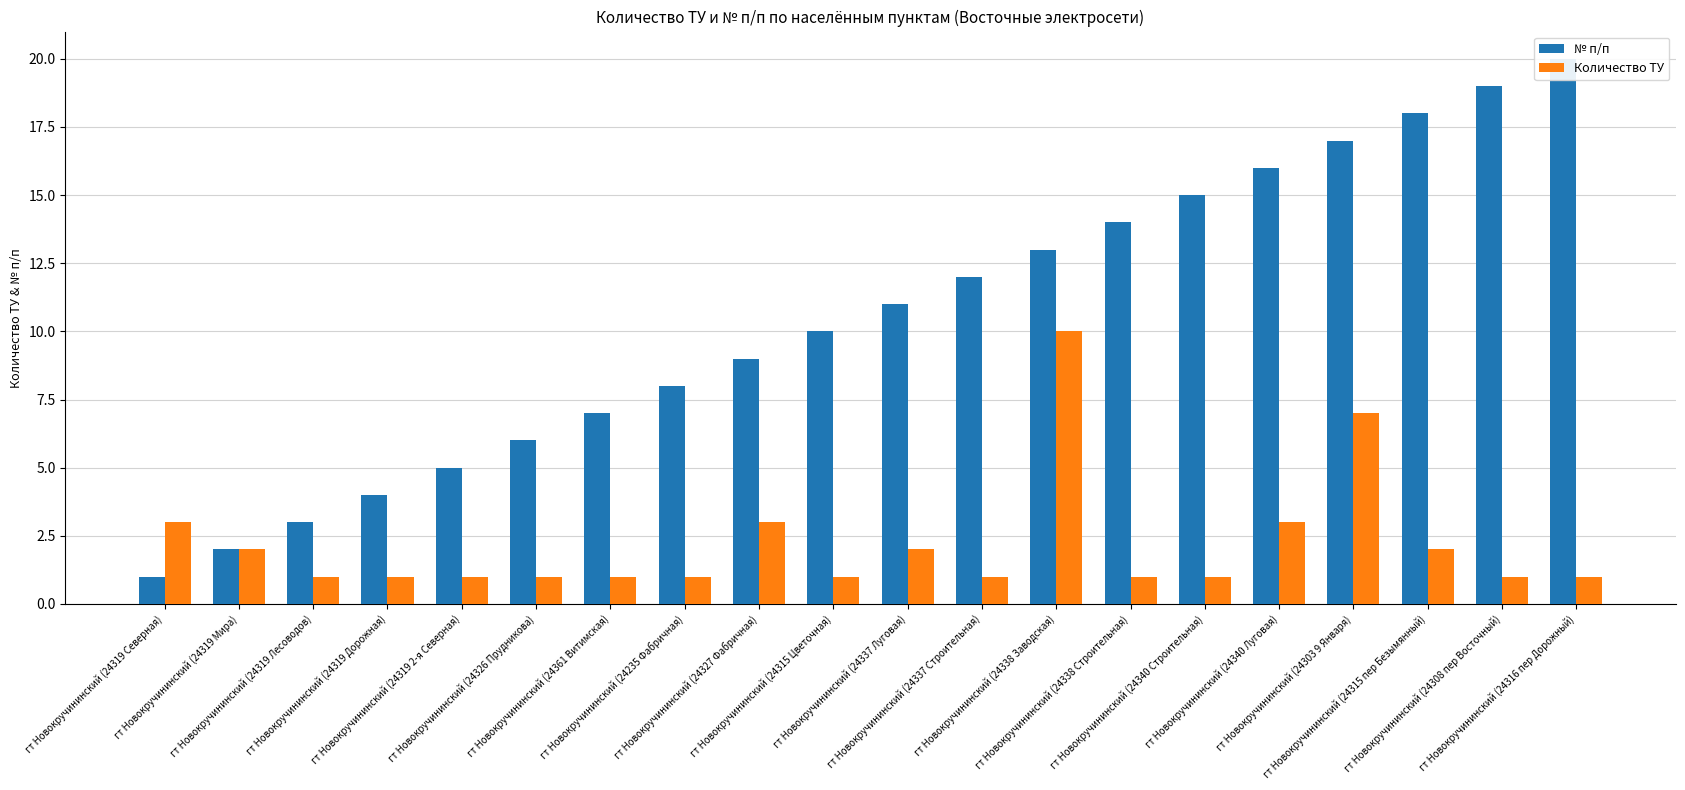

At which category is the sum across all series the highest?

гт Новокручининский (24303 9 Января)